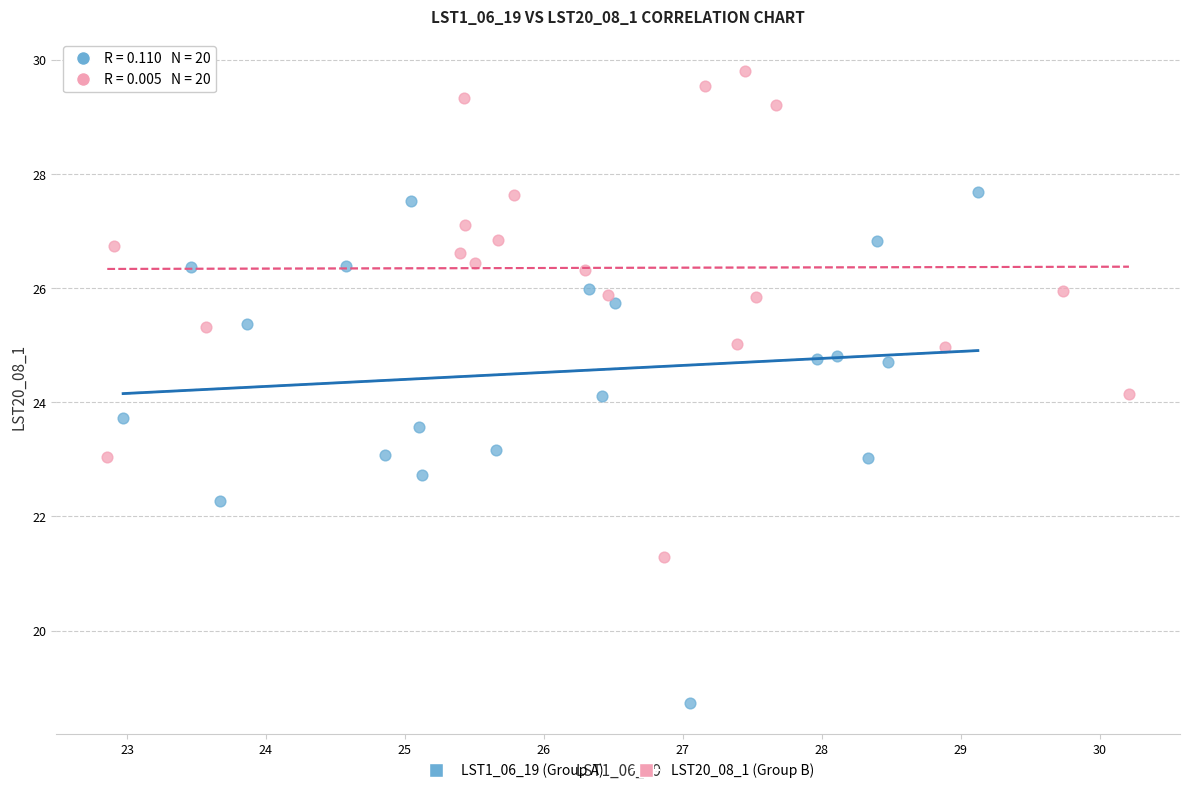

Which series contains the lowest Y value?

LST1_06_19 (Group A)